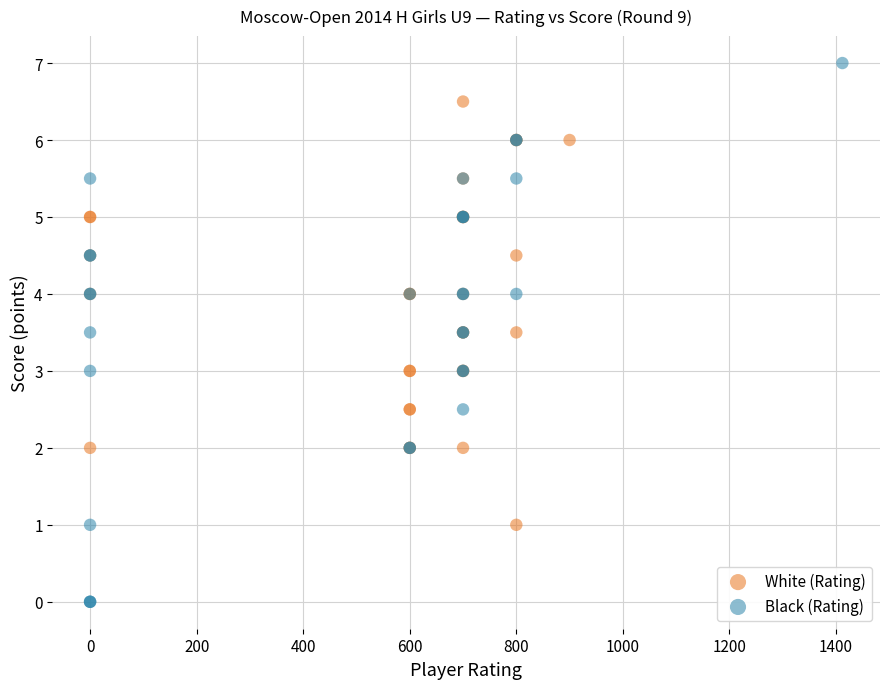

Which series has the largest Y range (max minus min)?

Black (Rating)